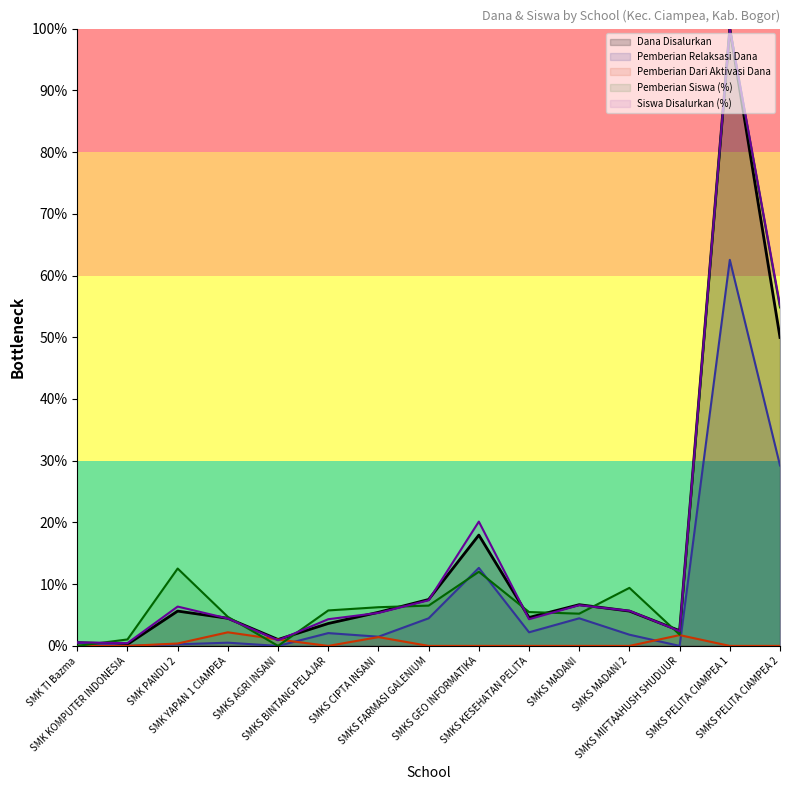

Does the chart display data point markers on the line(s)?

No